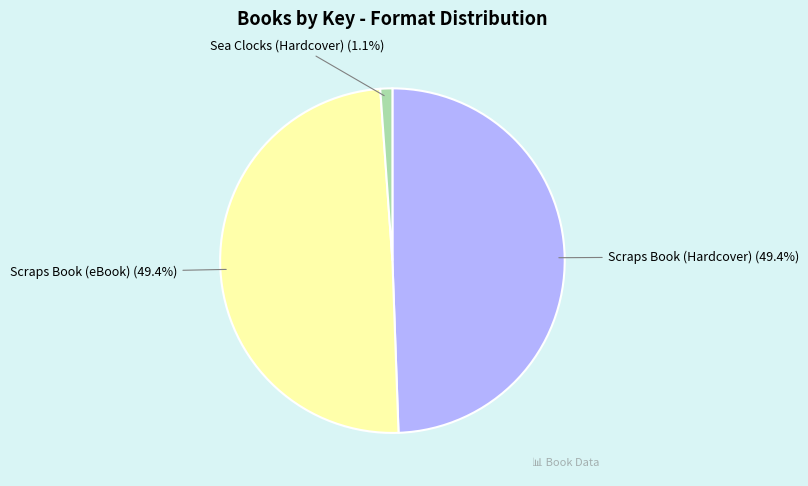

How many segments does this pie chart have?

3